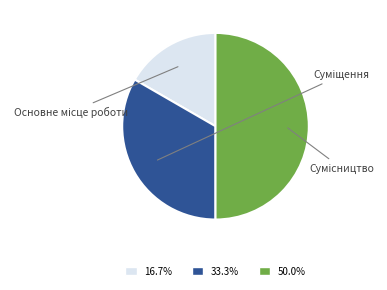

Which slice is the largest?

Сумісництво